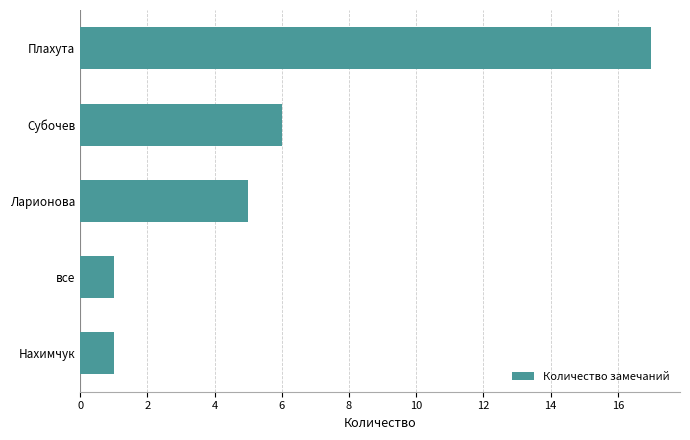

How many values are below 5?

2